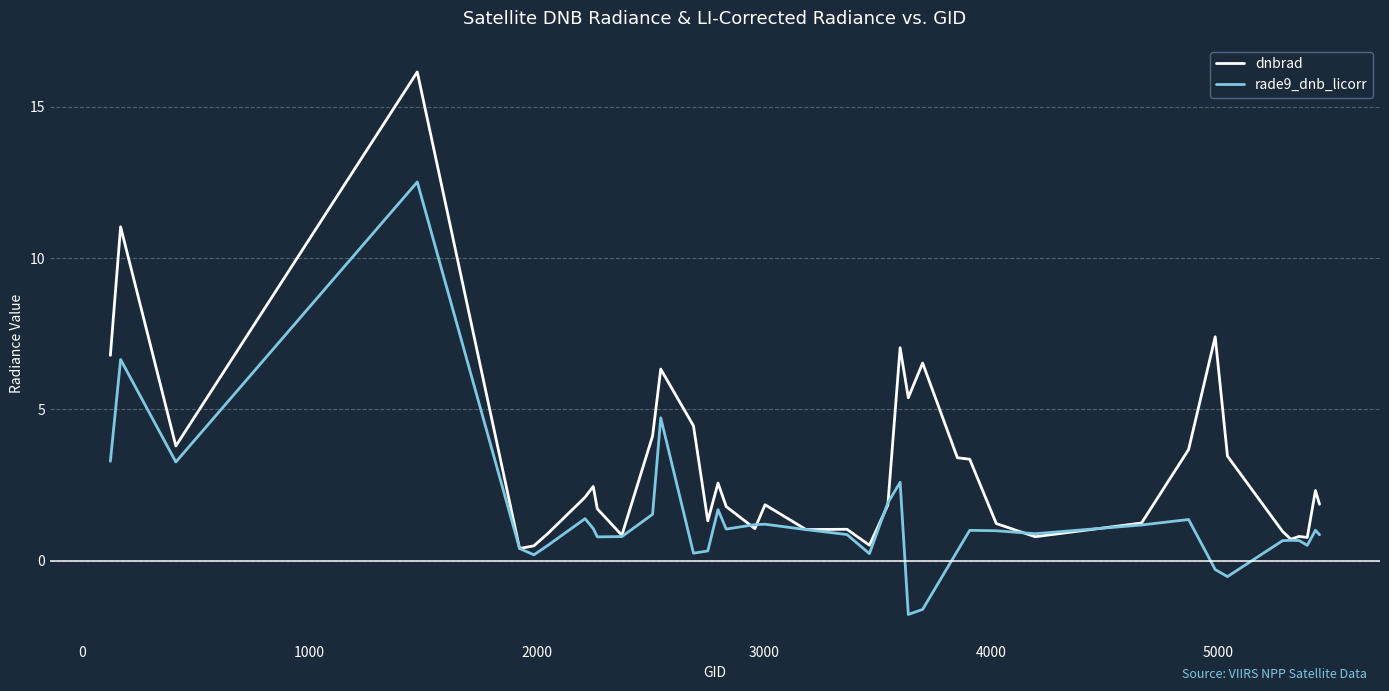

Which series has the largest total across all categories?

dnbrad